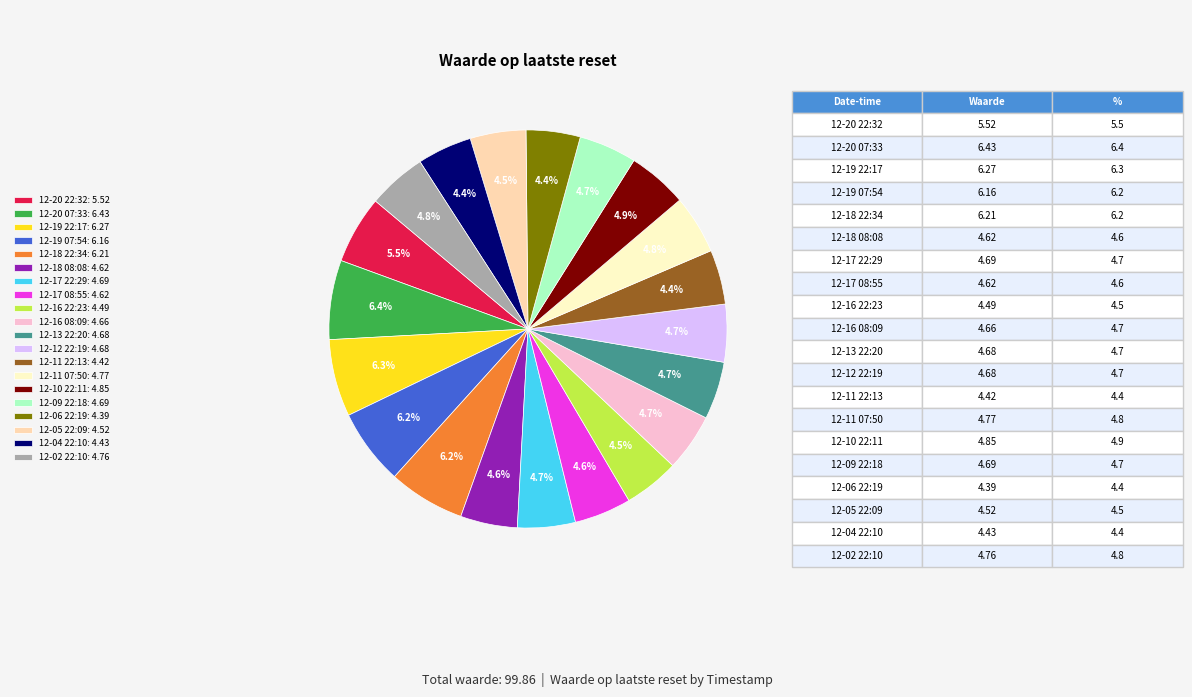

Between 12-20 07:33: 6.43 and 12-13 22:20: 4.68, which is larger?

12-20 07:33: 6.43